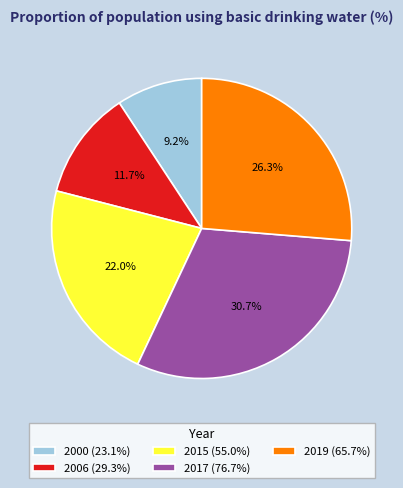

The 2015 slice represents 22% of the pie. True or false?

True